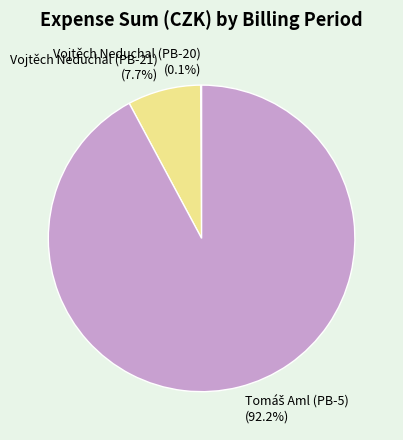

Is there a majority slice in this chart?

Yes